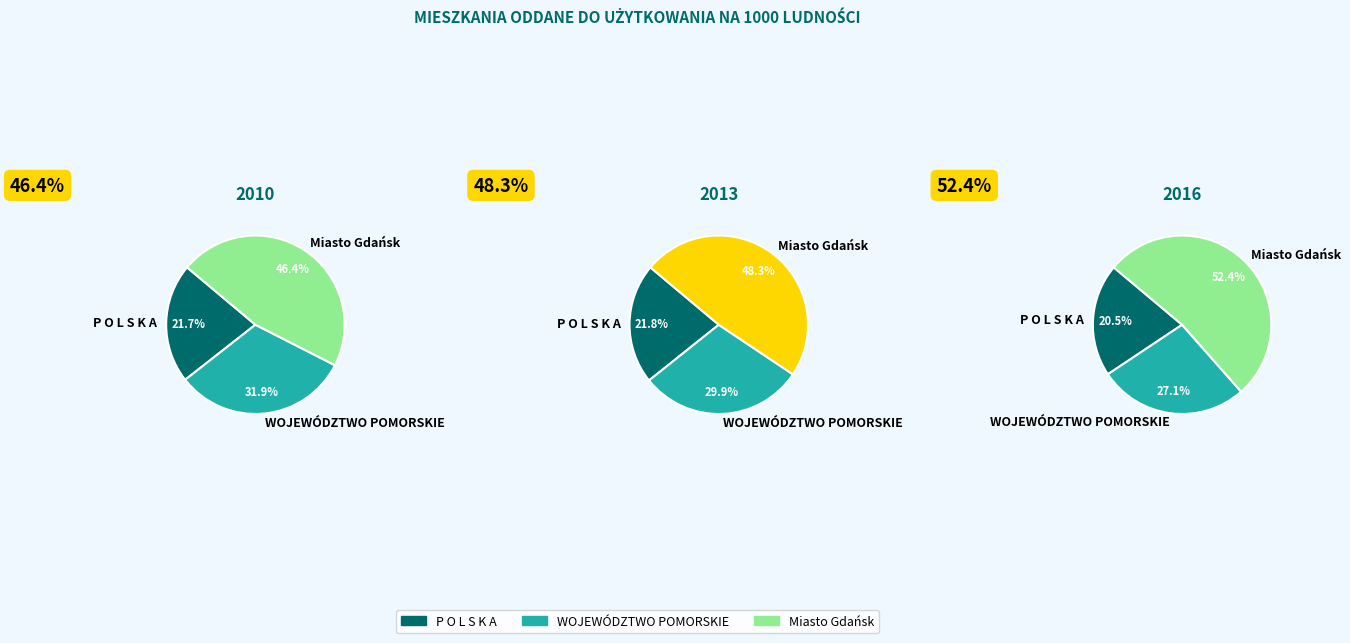

What portion of the pie excludes P O L S K A?

78.3%